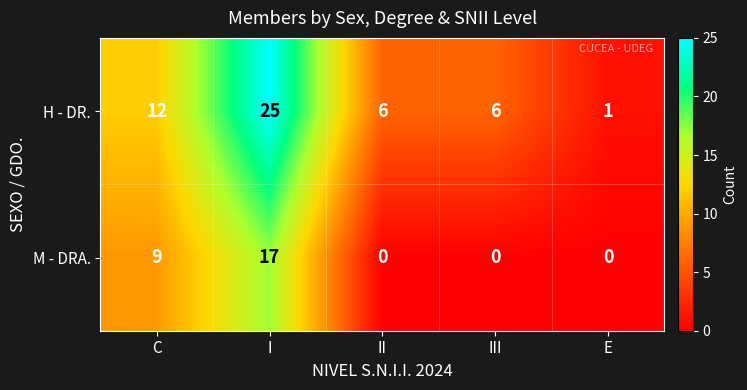

How many categories are shown in the chart?

5